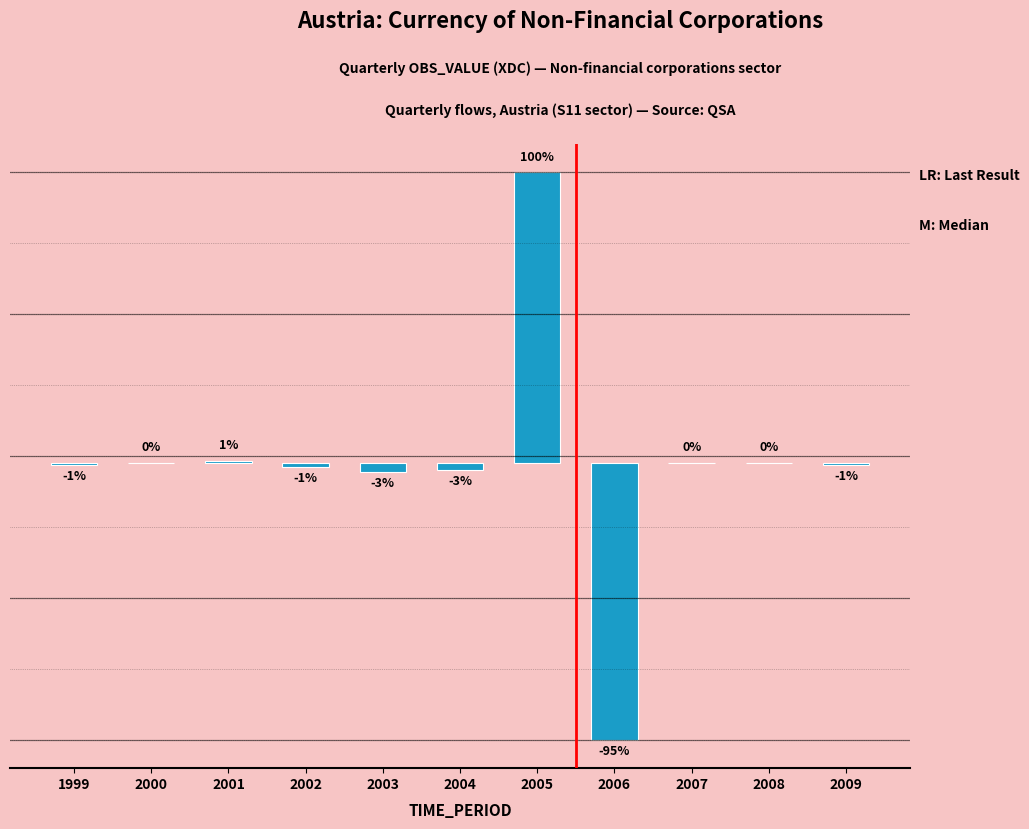

What is the change in value from 2005 to 2006?

-291